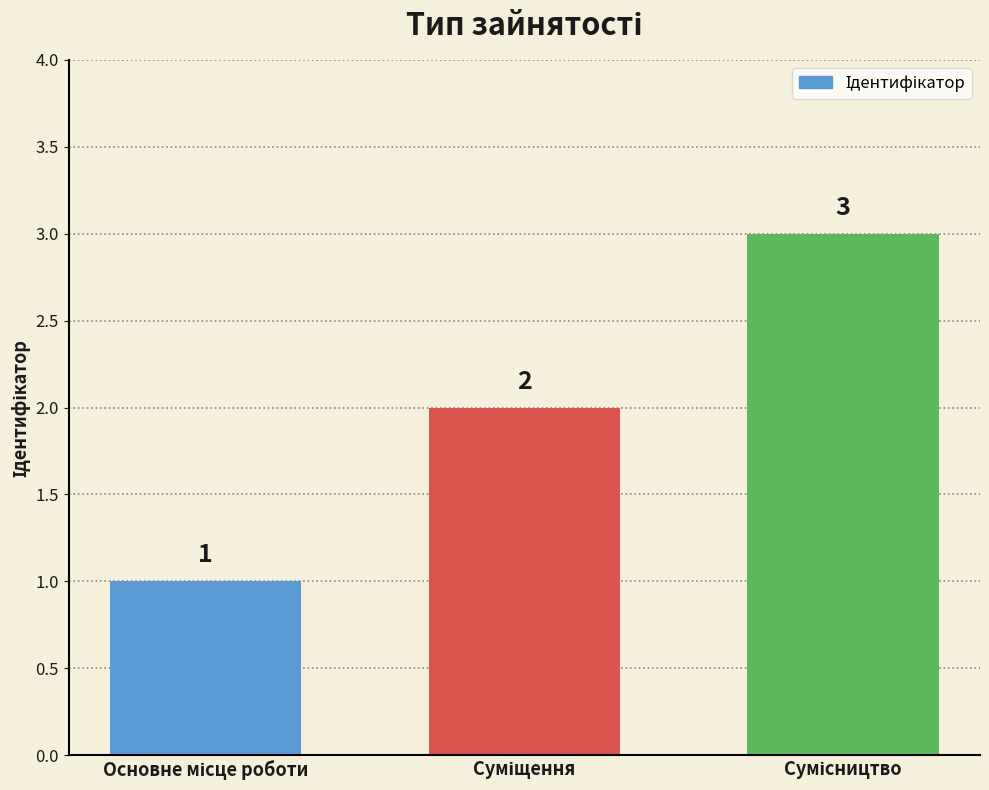

Reading left to right, transcribe all the data shown in this chart.

1	2	3